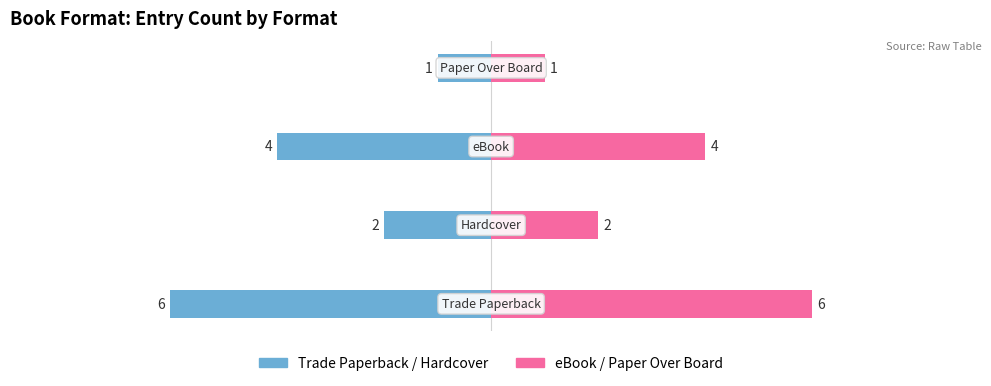

Are the bars grouped side by side (vs. stacked)?

Yes